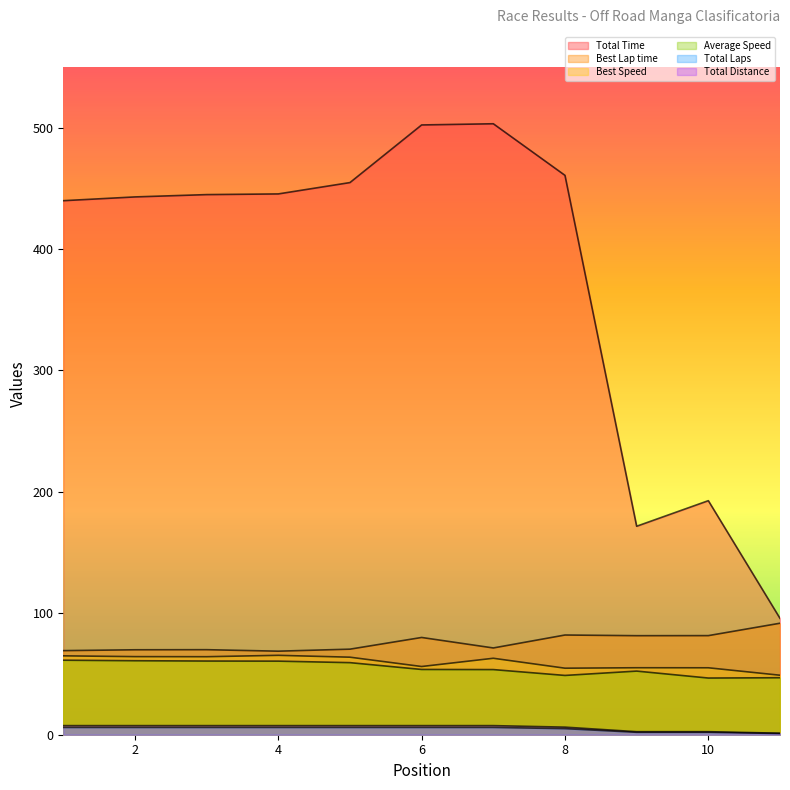

What is the spread (max minus min) of values at 5?

448.8